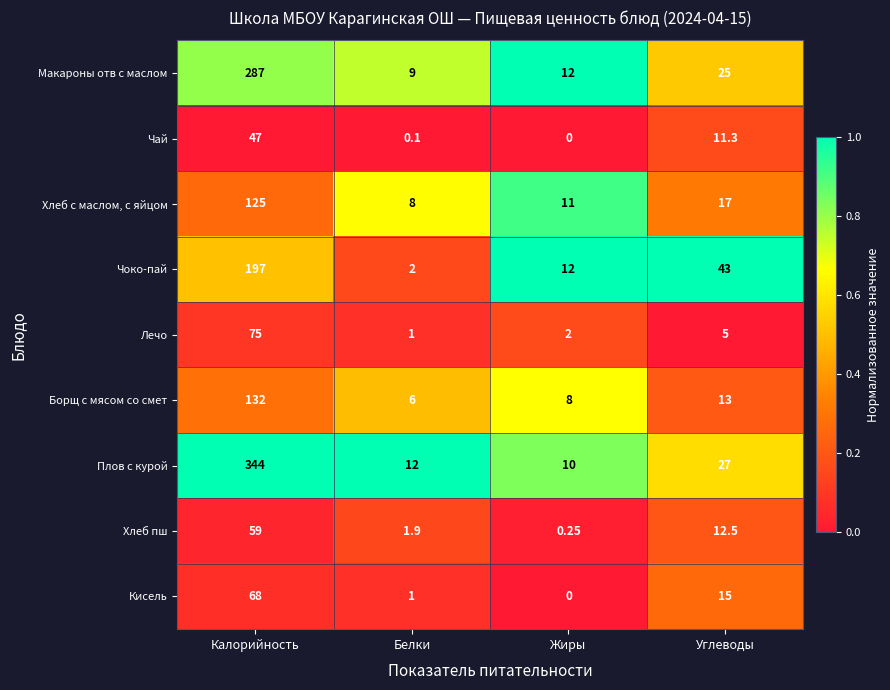

Where does the Хлеб с маслом, с яйцом series first go above 17?

Калорийность